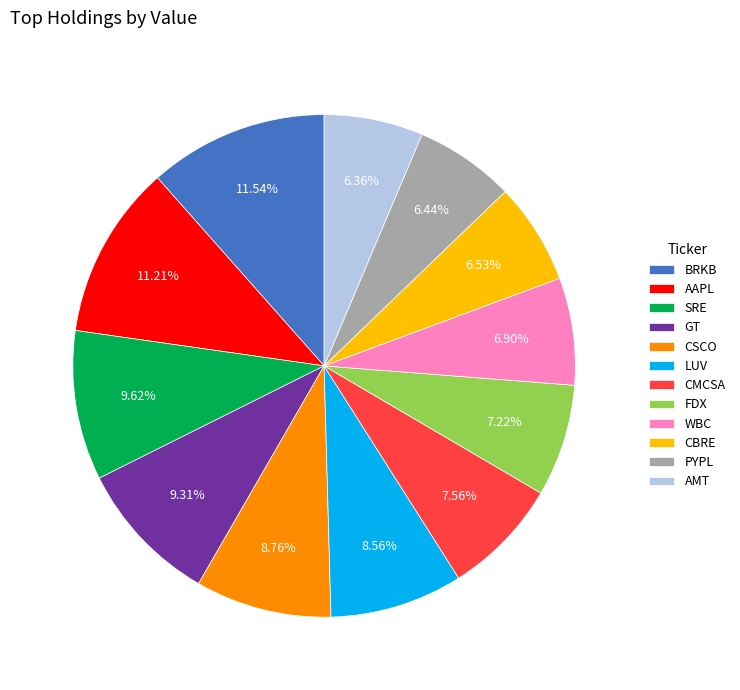

Does any single category account for the majority?

No